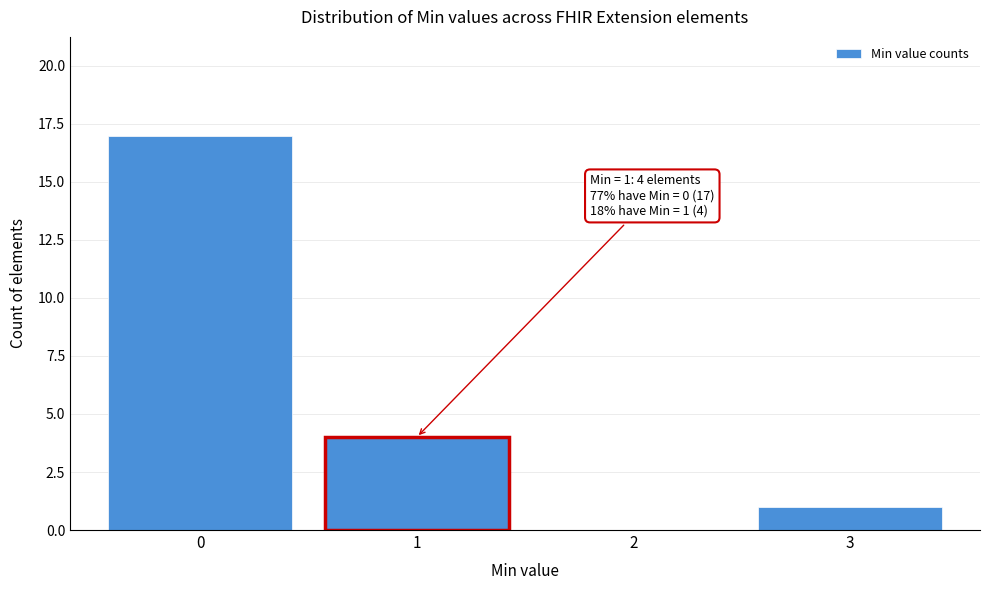

Which range on the x-axis has the tallest bar?

-0.5 to 0.5